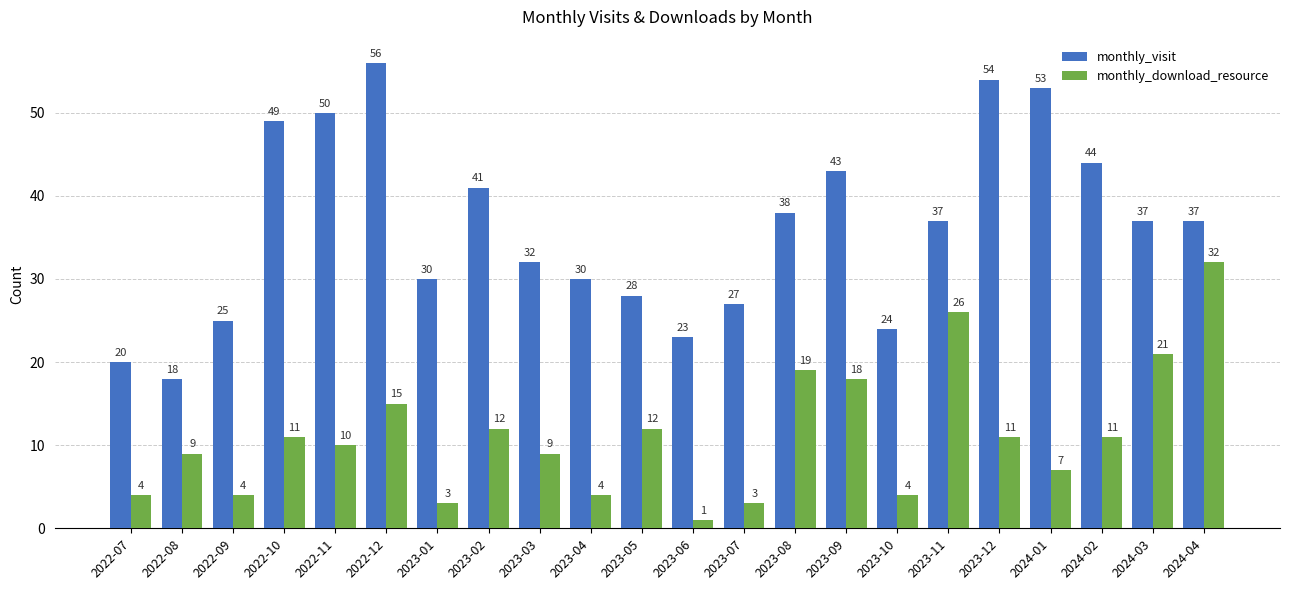

Is the value of monthly_visit at 2022-07 greater than the value of monthly_download_resource at 2022-10?

Yes